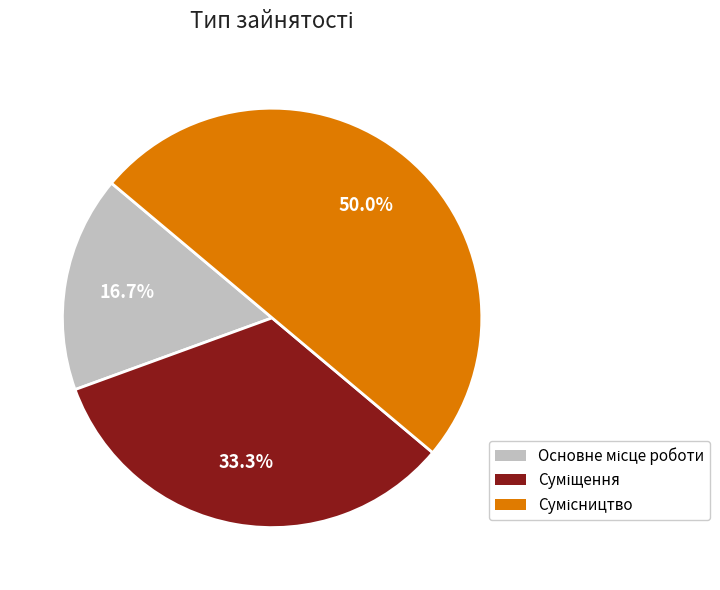

What percentage is NOT represented by Суміщення?

66.7%